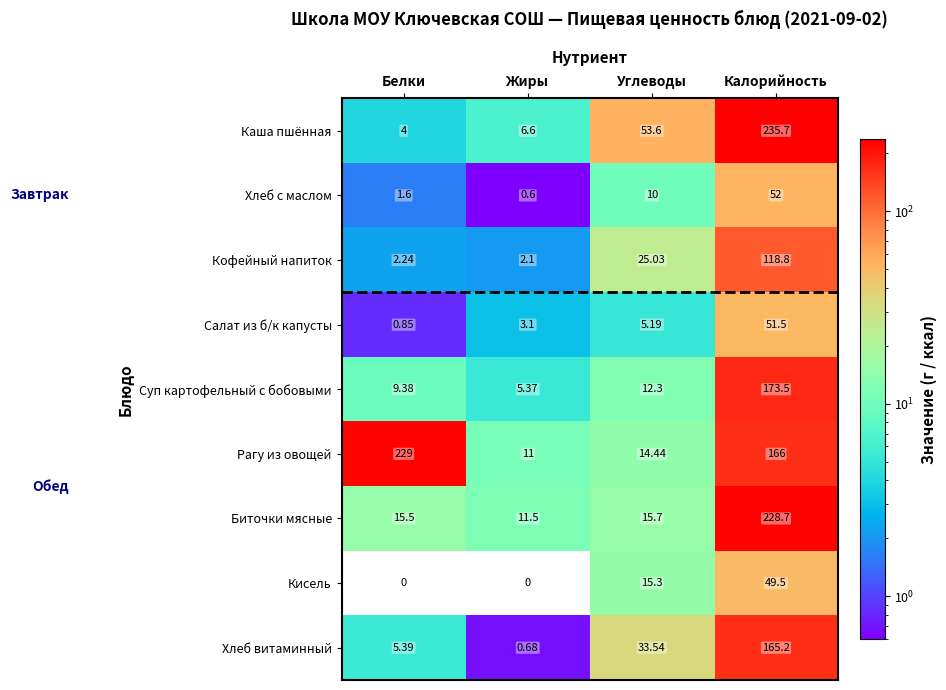

At how many categories does at least one series exceed 174?

2